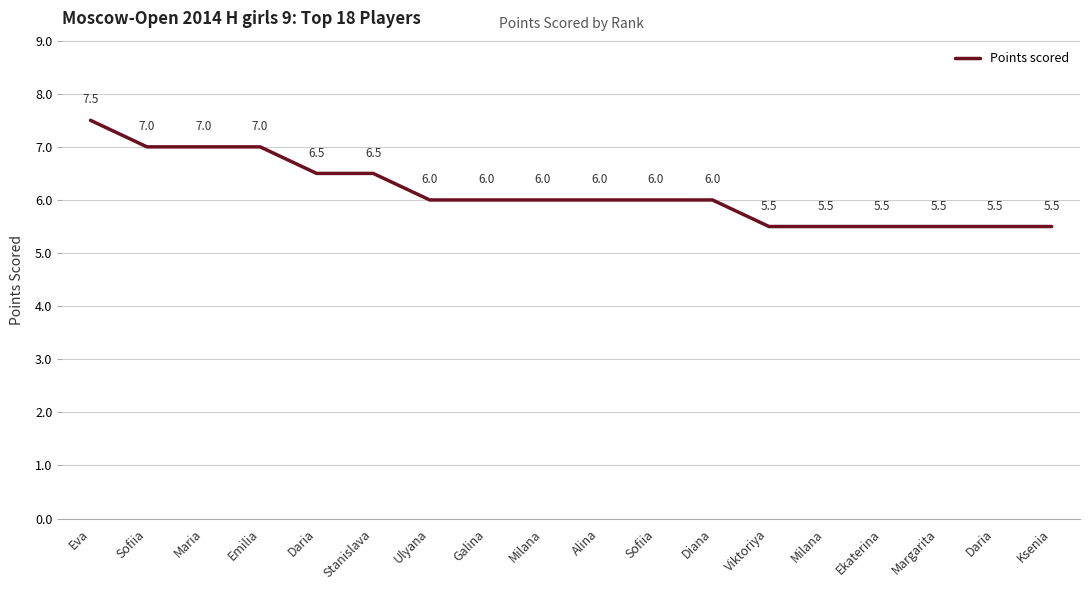

Which has a higher value, Daria or Diana?

Diana